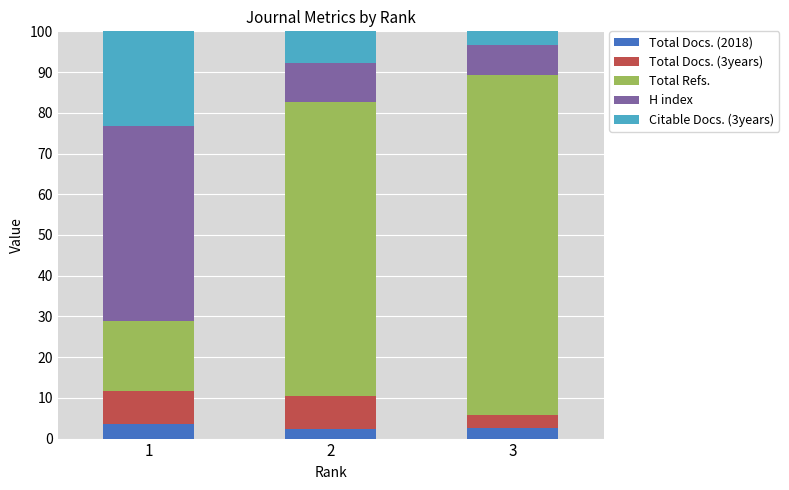

The Total Docs. (2018) series shows 2.4 at 2. True or false?

True